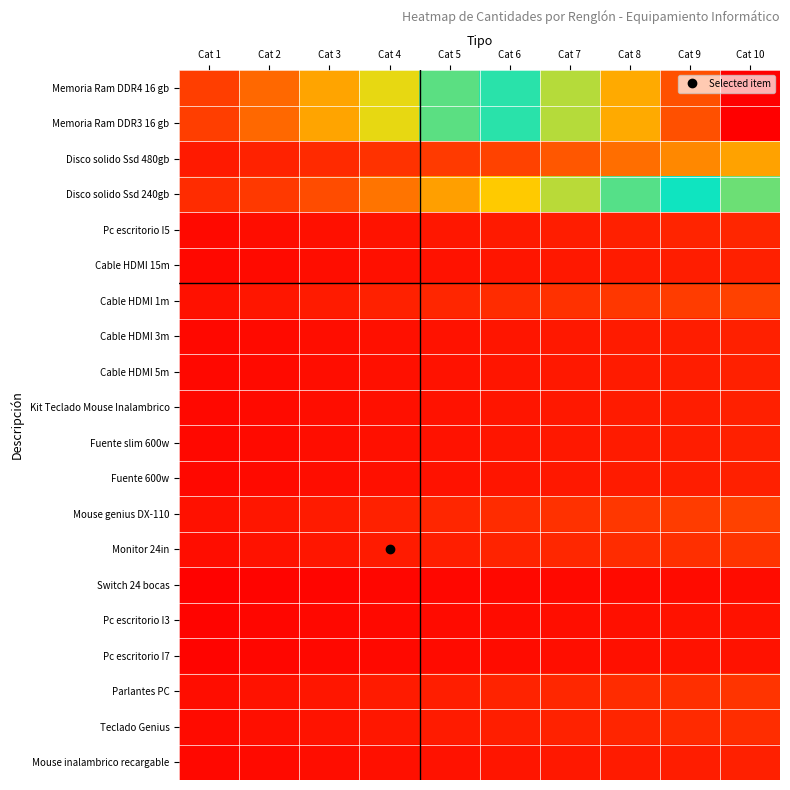

Which series changed the most between Cat 4 and Cat 7?

Memoria Ram DDR4 16 gb